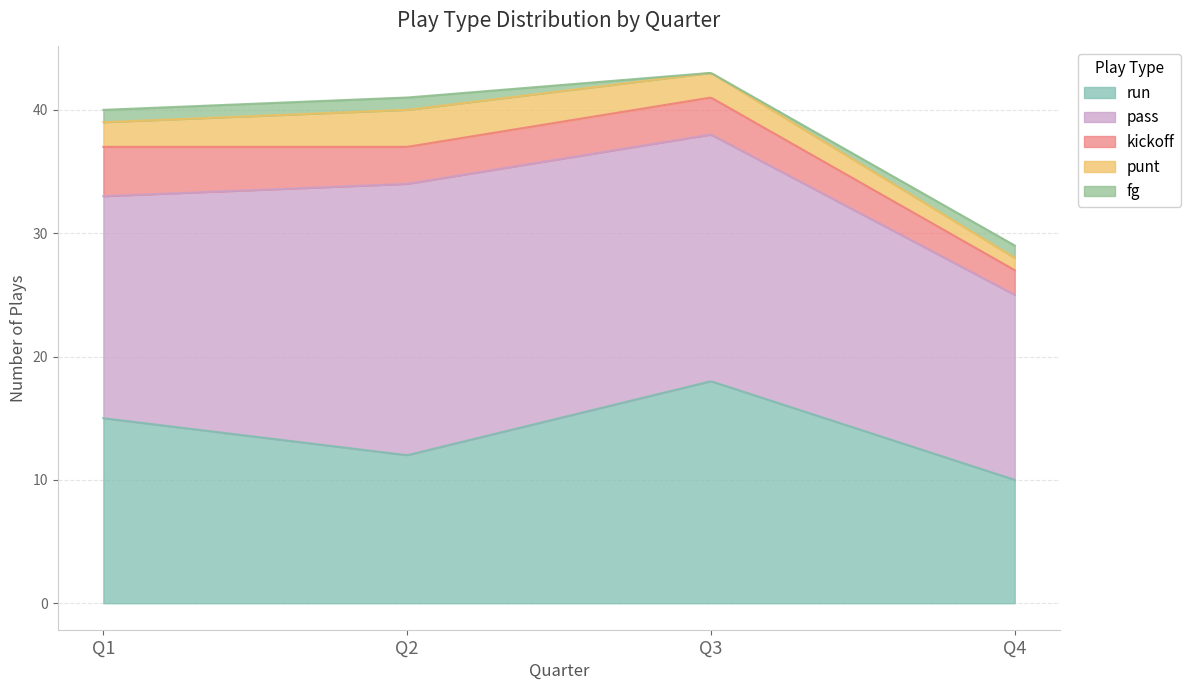

Reading right to left, extract all data points from this chart.

run: 10	18	12	15
pass: 15	20	22	18
kickoff: 2	3	3	4
punt: 1	2	3	2
fg: 1	0	1	1